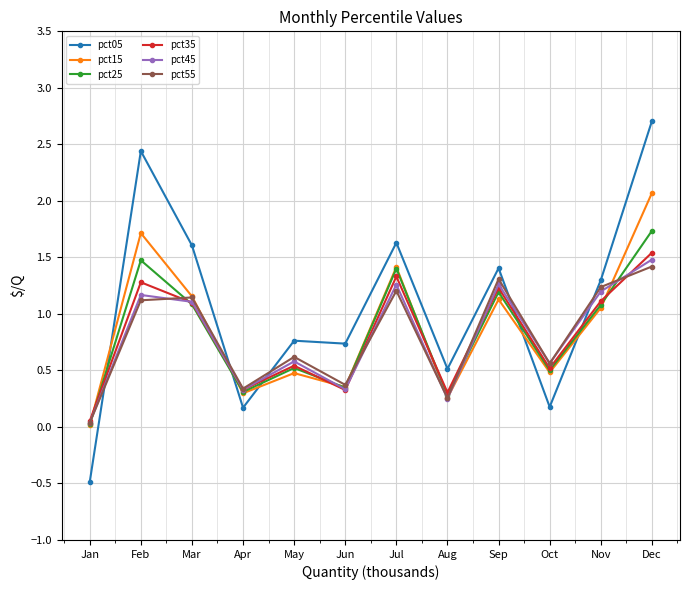

Between Aug and Nov, which series saw the biggest shift?

pct55